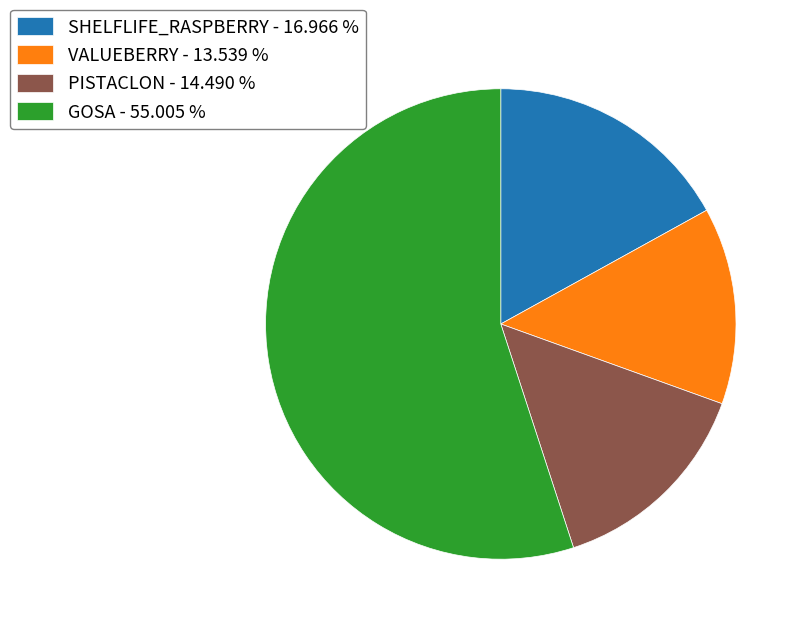

What is the smallest slice in the pie chart?

VALUEBERRY